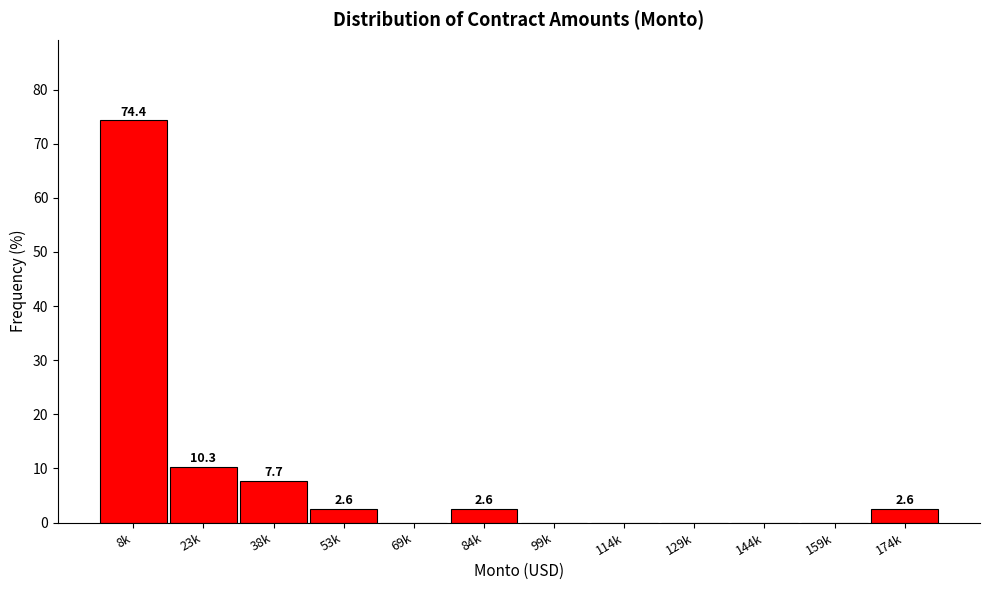

Reading right to left, list all the values displayed in this chart.

174k=2.6	159k=0.0	144k=0.0	129k=0.0	114k=0.0	99k=0.0	84k=2.6	69k=0.0	53k=2.6	38k=7.7	23k=10.3	8k=74.4